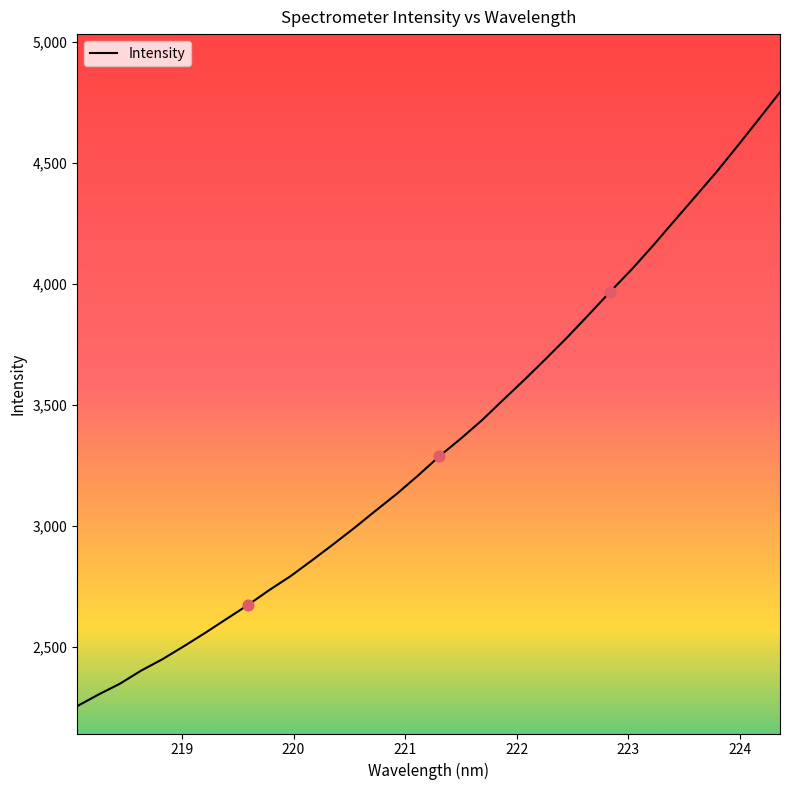

What is the minimum value shown in the chart?

2256.5